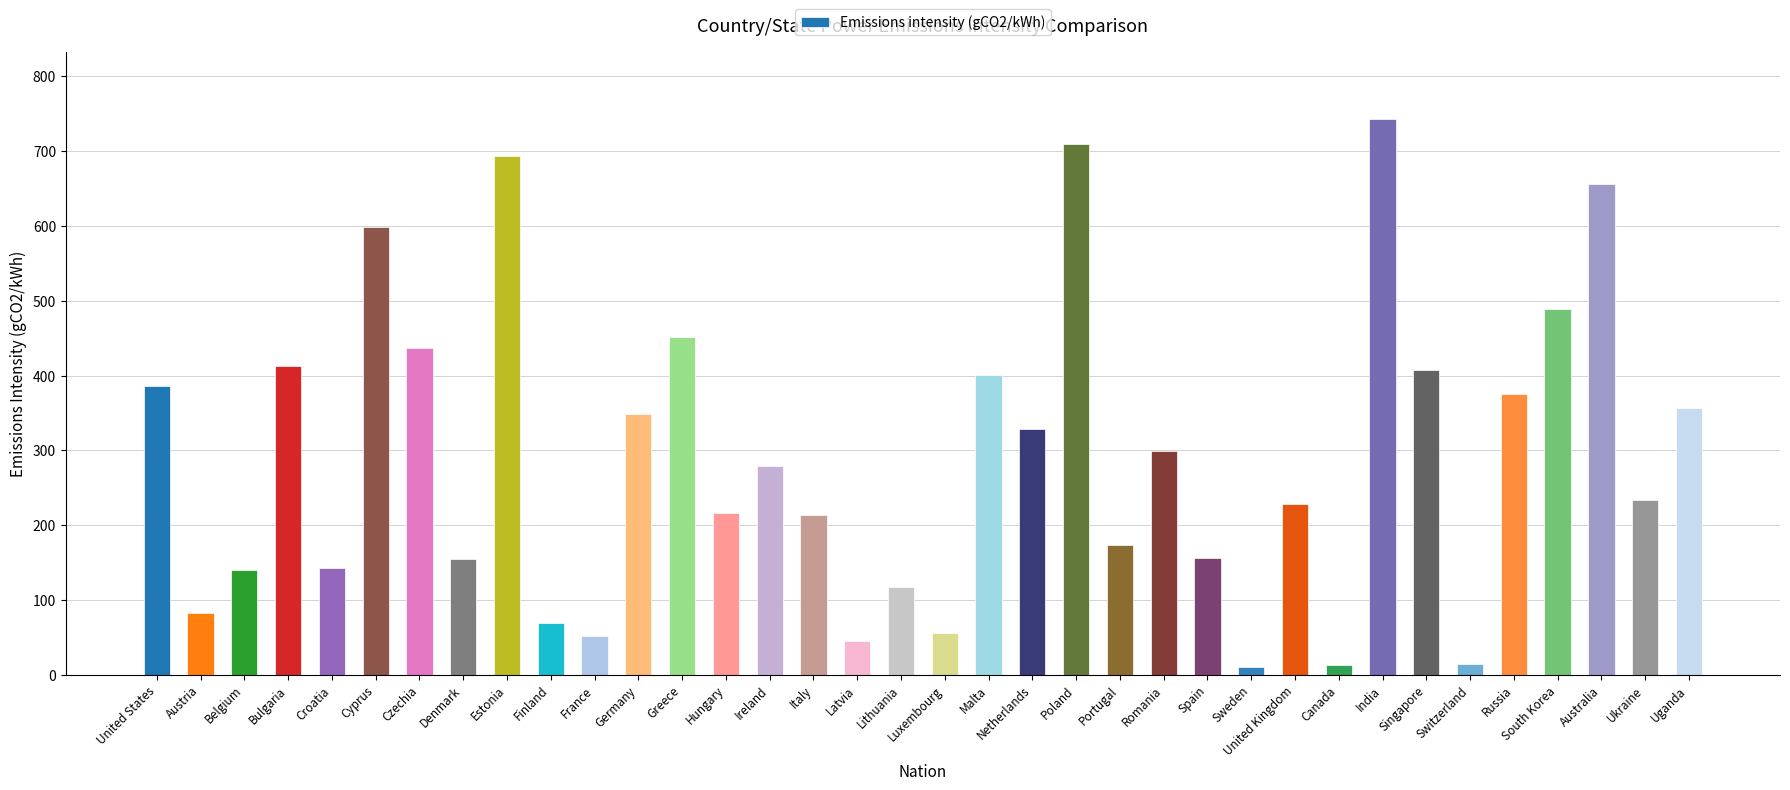

Does the chart contain stacked bars?

No